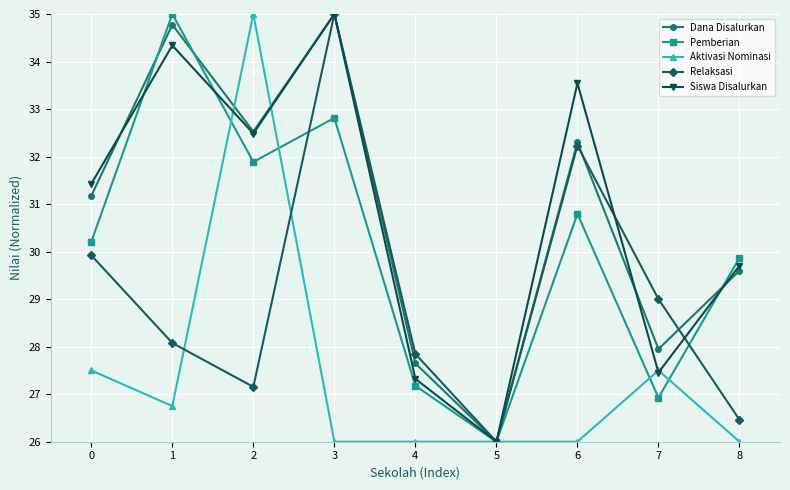

After their last crossing, which series has the higher values: Siswa Disalurkan or Aktivasi Nominasi?

Siswa Disalurkan